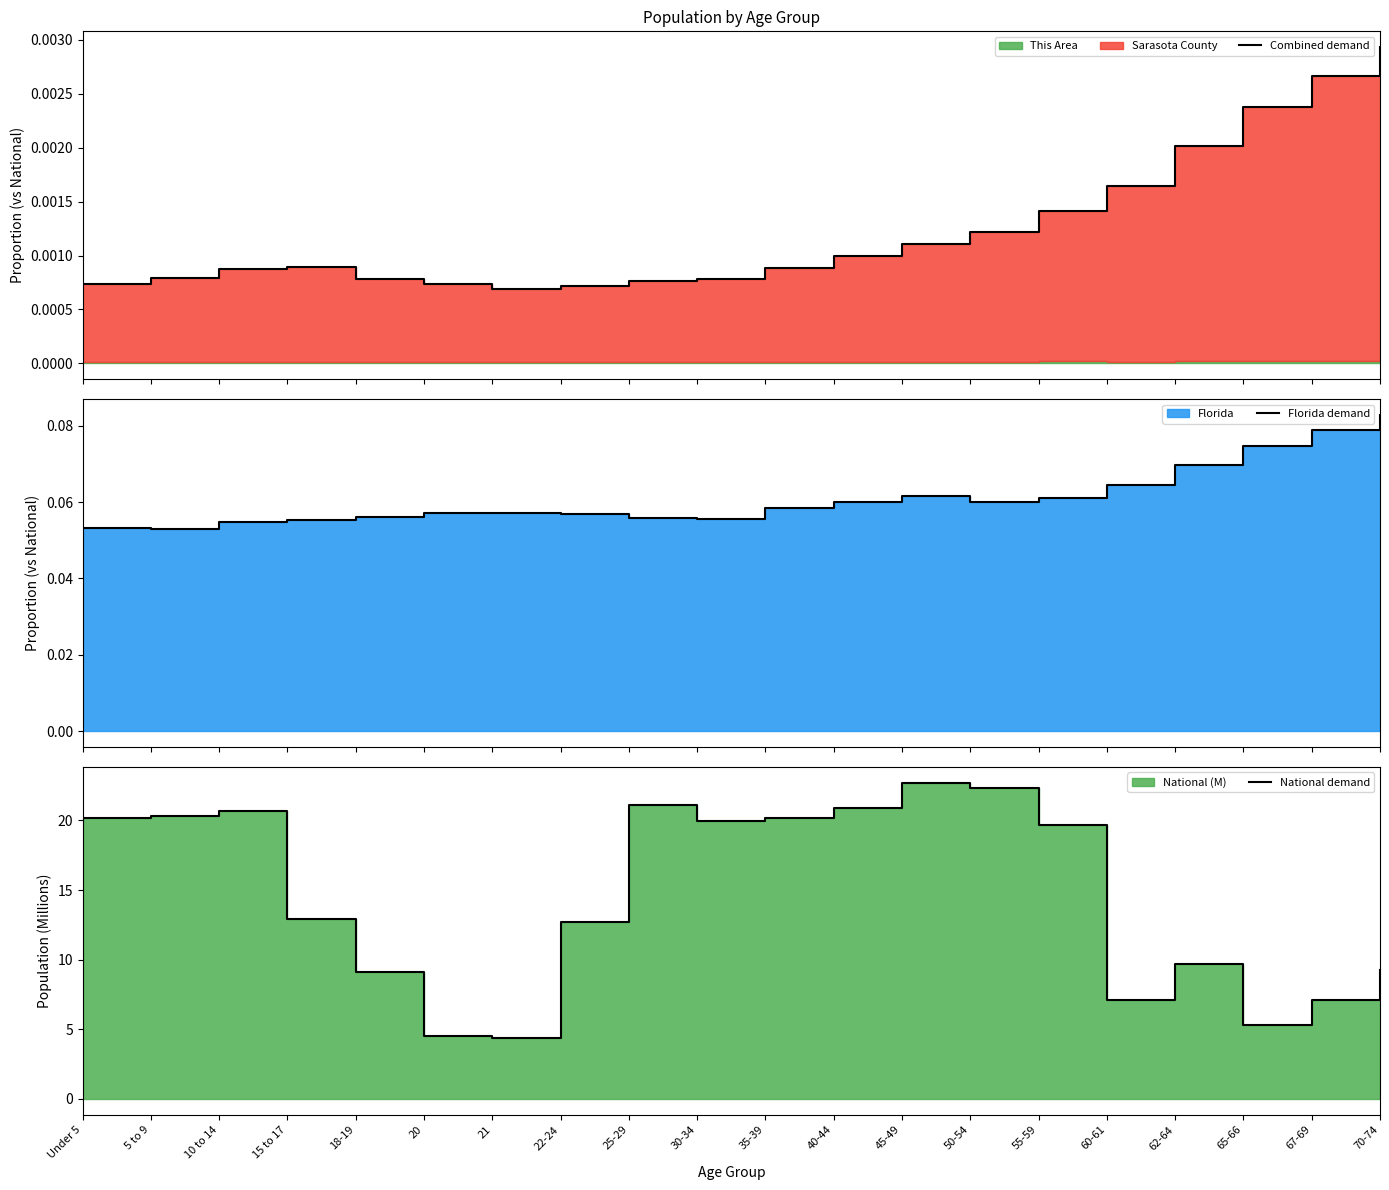

Reading left to right, what are all the values shown in this chart?

Combined demand: 0.0	0.0	0.0	0.0	0.0	0.0	0.0	0.0	0.0	0.0	0.0	0.0	0.0	0.0	0.0	0.0	0.0	0.0	0.0	0.0
Florida demand: 0.1	0.1	0.1	0.1	0.1	0.1	0.1	0.1	0.1	0.1	0.1	0.1	0.1	0.1	0.1	0.1	0.1	0.1	0.1	0.1
National demand: 20.2	20.3	20.7	13.0	9.1	4.5	4.4	12.7	21.1	20.0	20.2	20.9	22.7	22.3	19.7	7.1	9.7	5.3	7.1	9.3